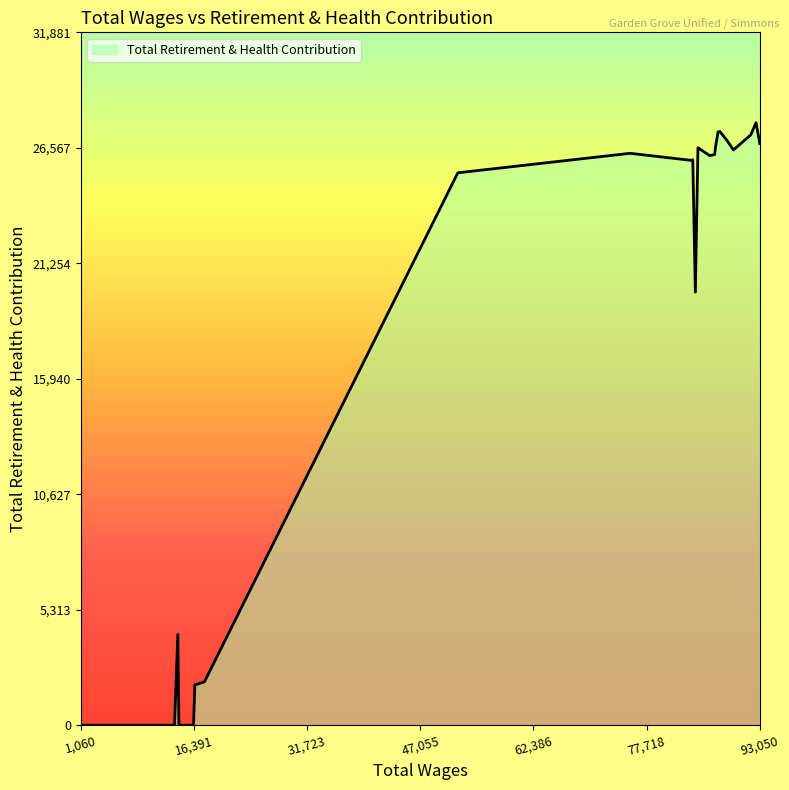

What is the difference between the maximum and minimum values?

27723